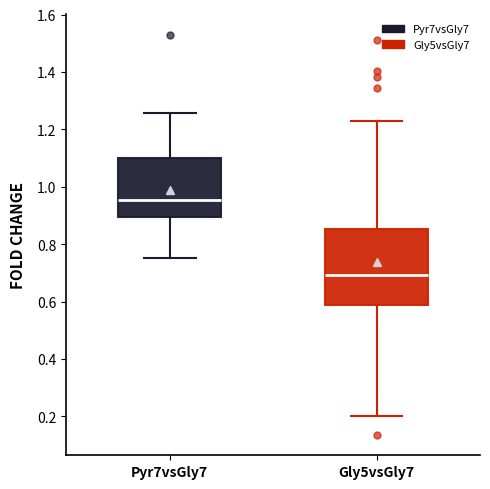

Reading left to right, transcribe this box plot: for each box, give where its median line is, the range the box spans, and where its two whiskers end, as read against the y-axis. The values are not printed on the chart, so give them approximately, as read against the axis.

Pyr7vsGly7: median 0.96, box 0.90 to 1.10, whiskers 0.76 to 1.26
Gly5vsGly7: median 0.70, box 0.58 to 0.86, whiskers 0.20 to 1.22